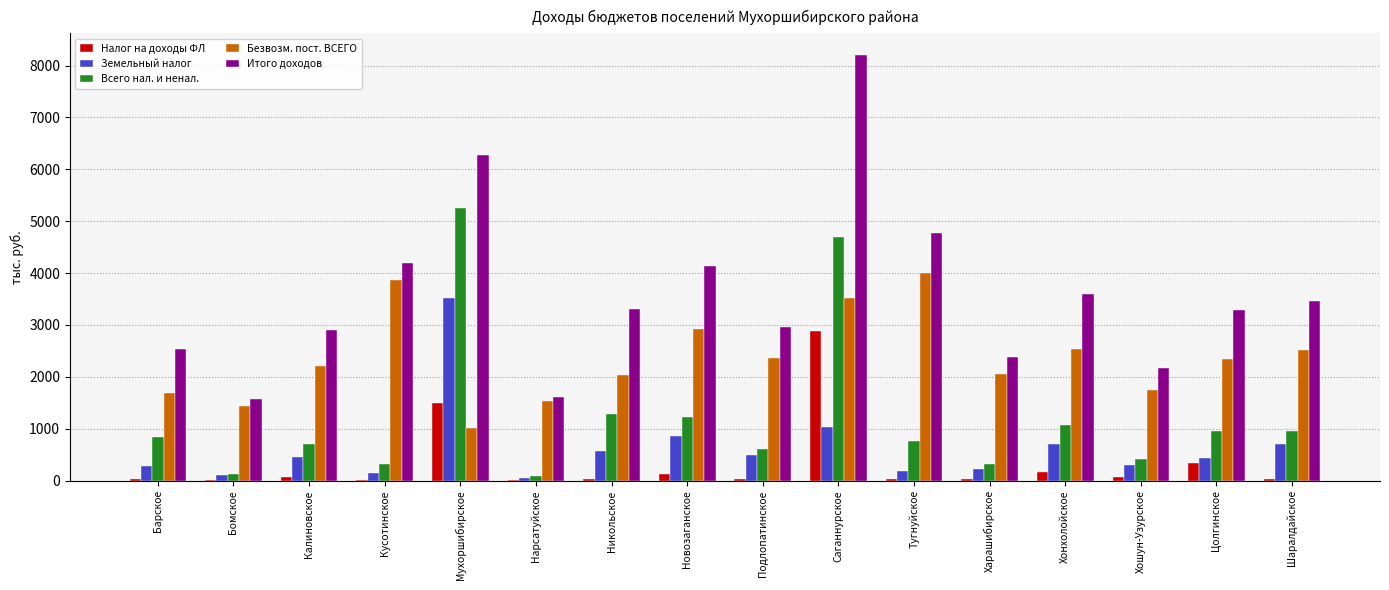

How many groups of bars are there?

16